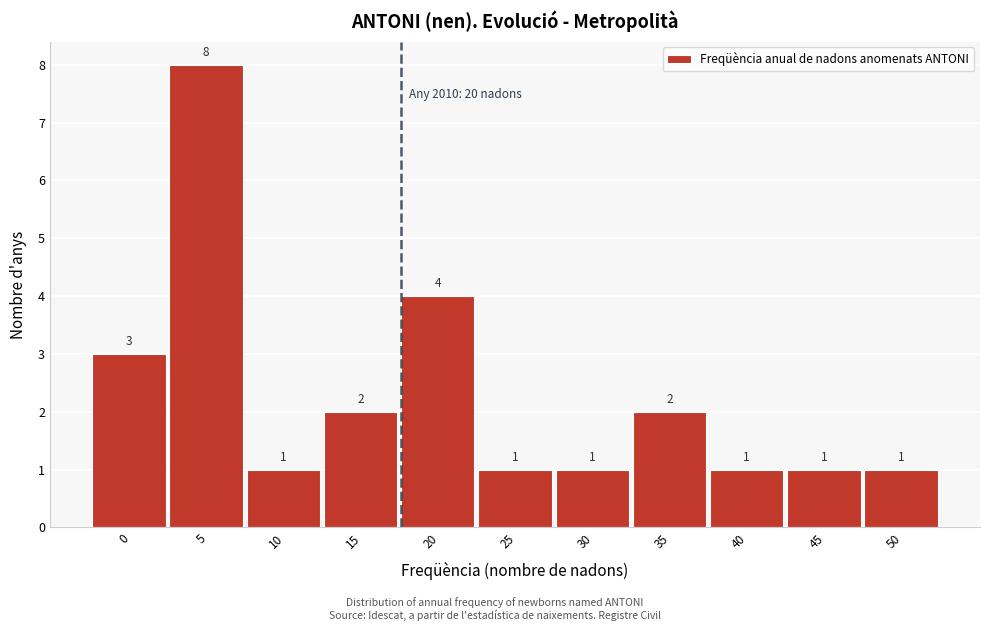

Reading left to right, extract all data points from this chart.

0=3	5=8	10=1	15=2	20=4	25=1	30=1	35=2	40=1	45=1	50=1